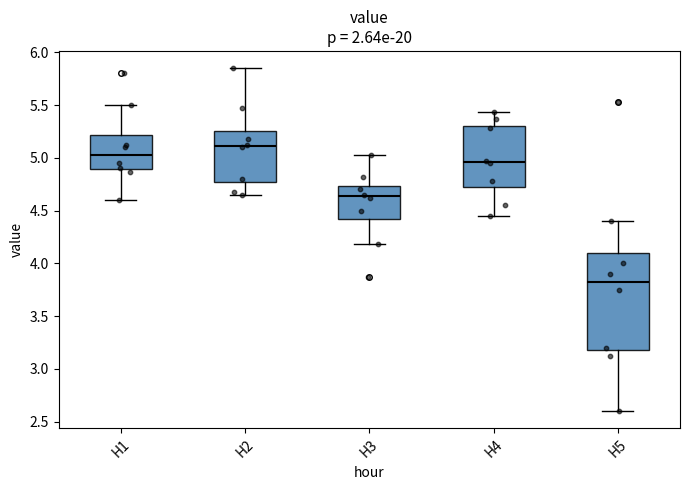

Which box's median line is the lowest?

H5